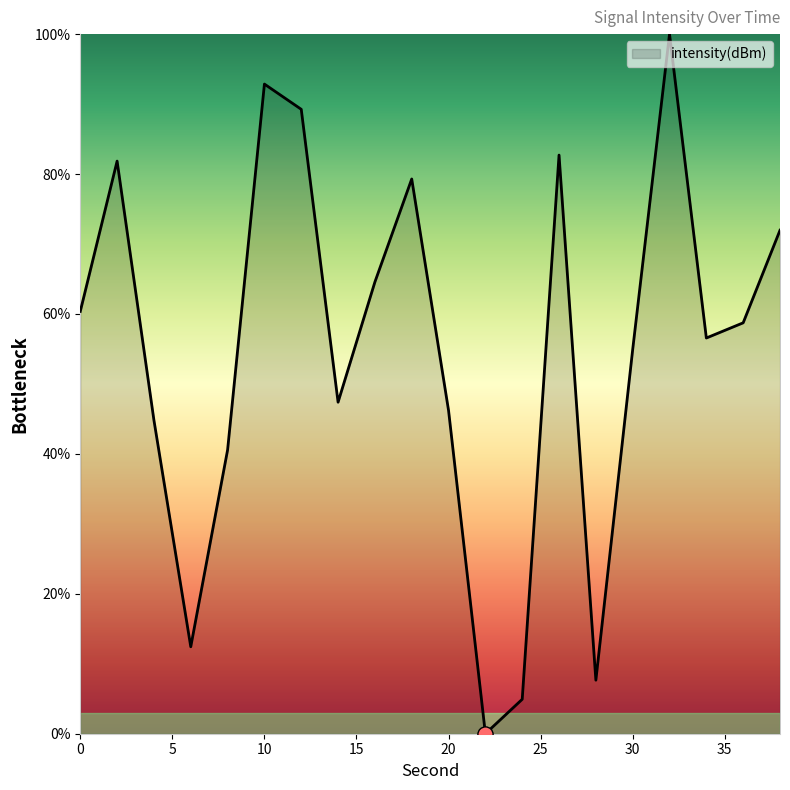

What is the greatest value displayed?

100.0